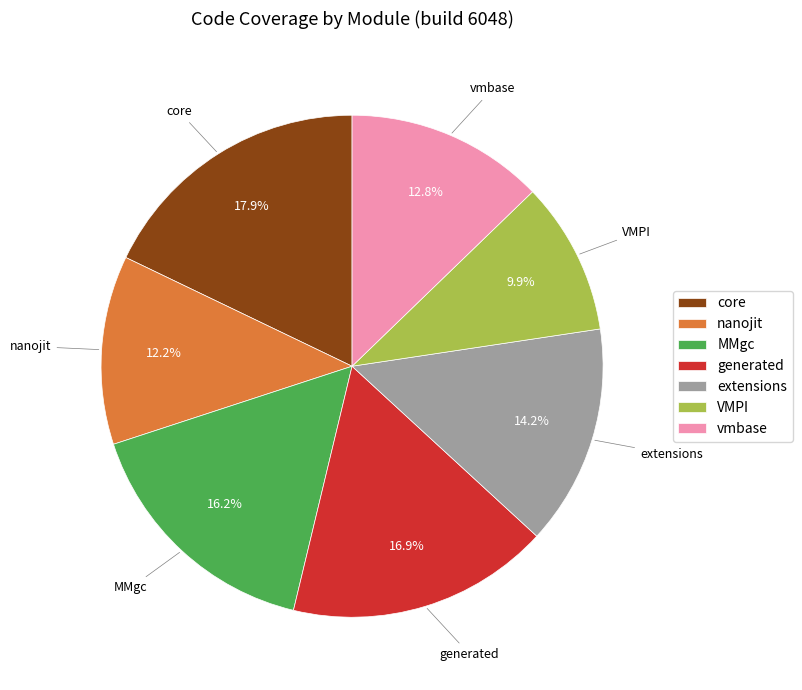

What portion of the pie excludes core?

82.1%